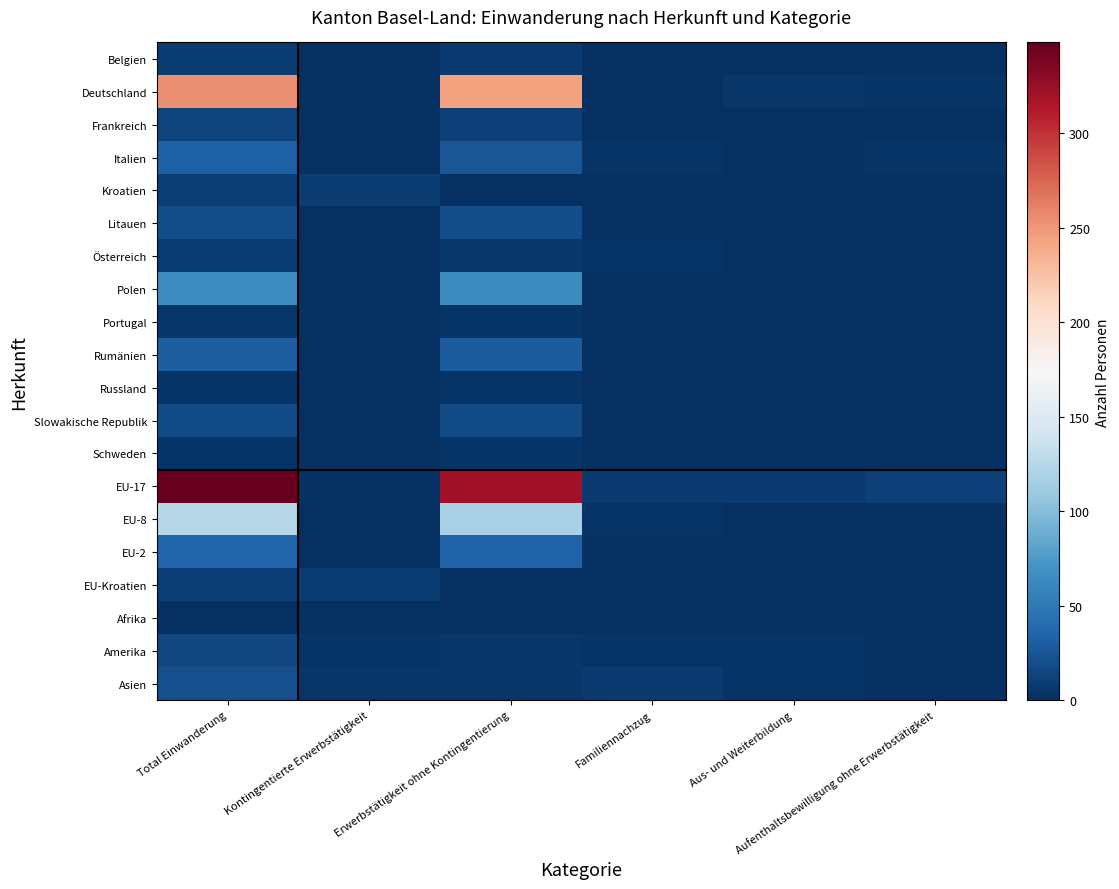

What is the maximum value shown in the chart?

348